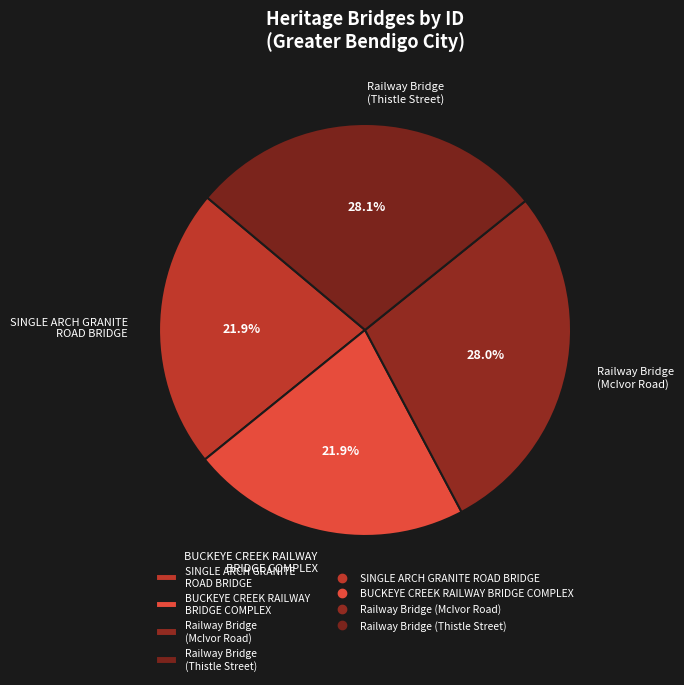

Is there any slice that represents more than half of the pie?

No